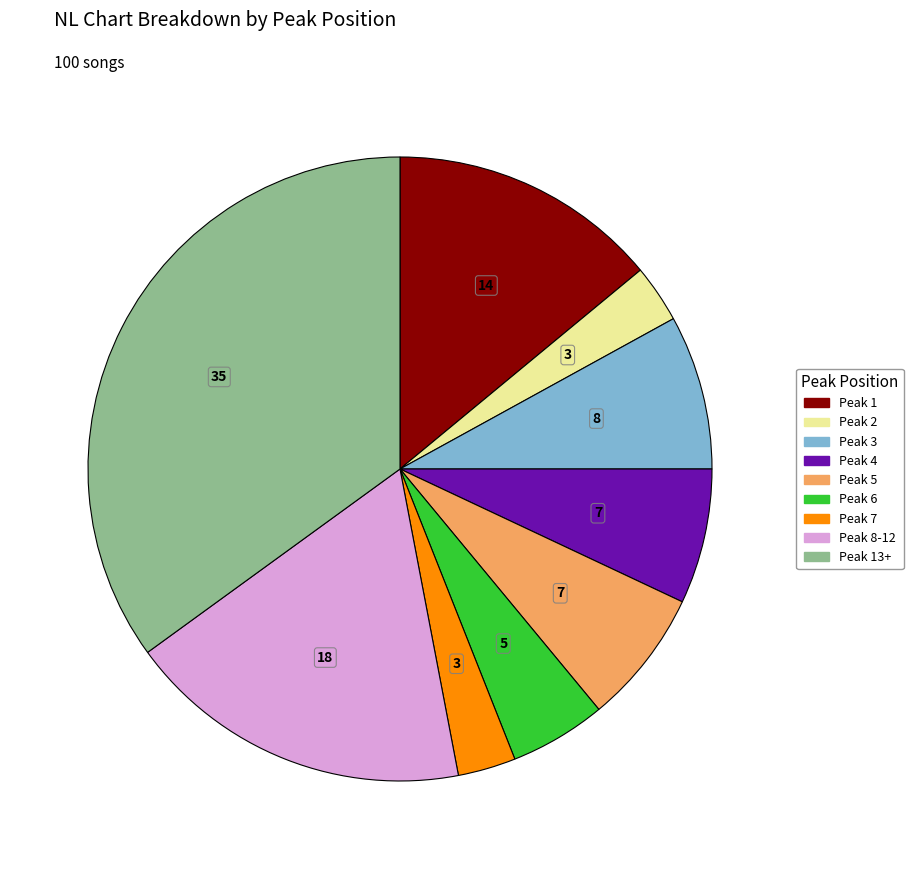

Is there any slice that represents more than half of the pie?

No